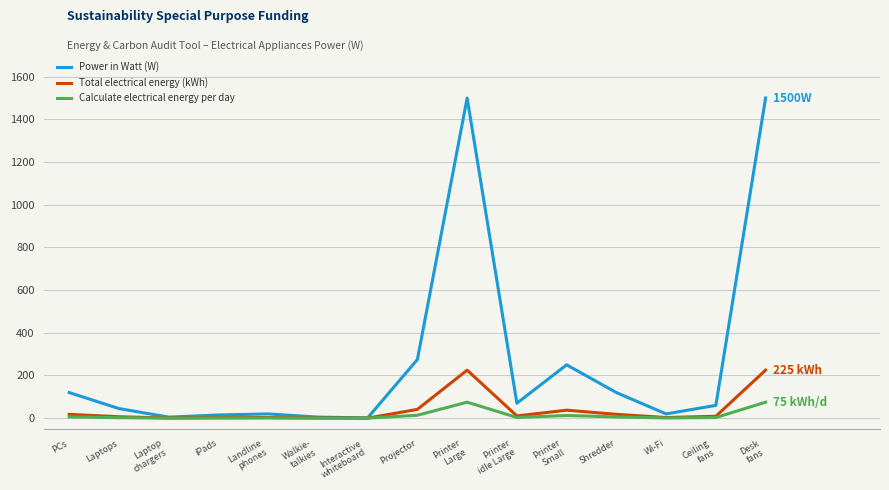

Which series changed the most between Laptops and Interactive
whiteboard?

Power in Watt (W)